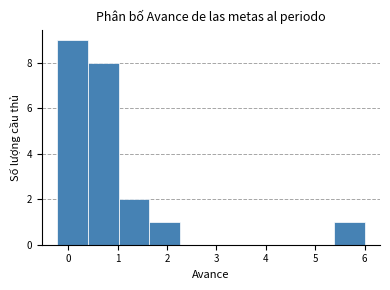

What is the height of the bar covering -0.2 to 0.4 on the x-axis? Neither the bar edges nor the heights are printed on the chart, so give them approximately, as read against the axes.

9